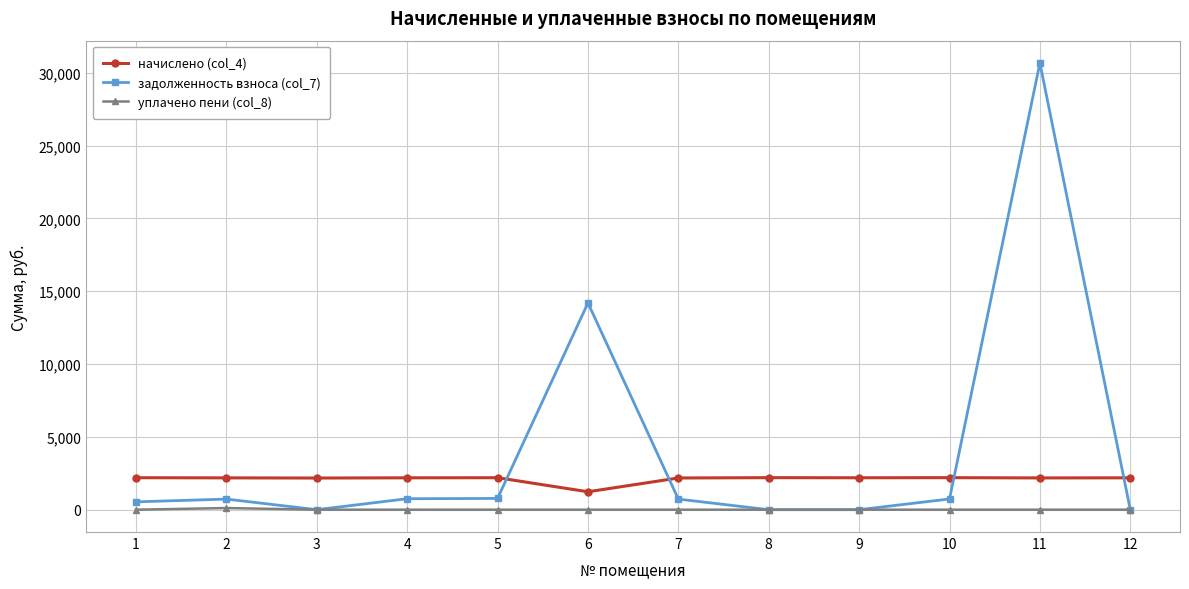

What is the spread (max minus min) of values at 6?

14197.3